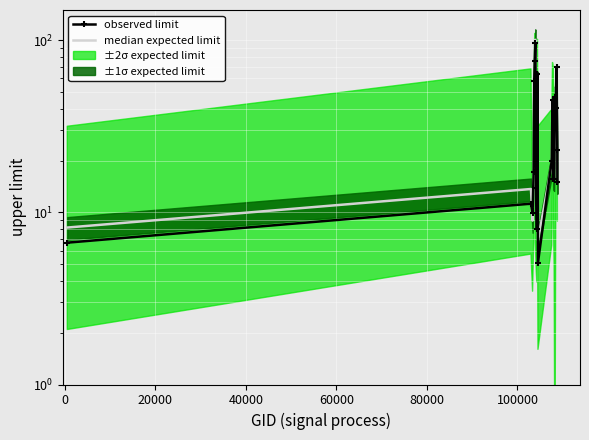

Rank the series by their average value, from highest to lowest.

observed limit, median expected limit